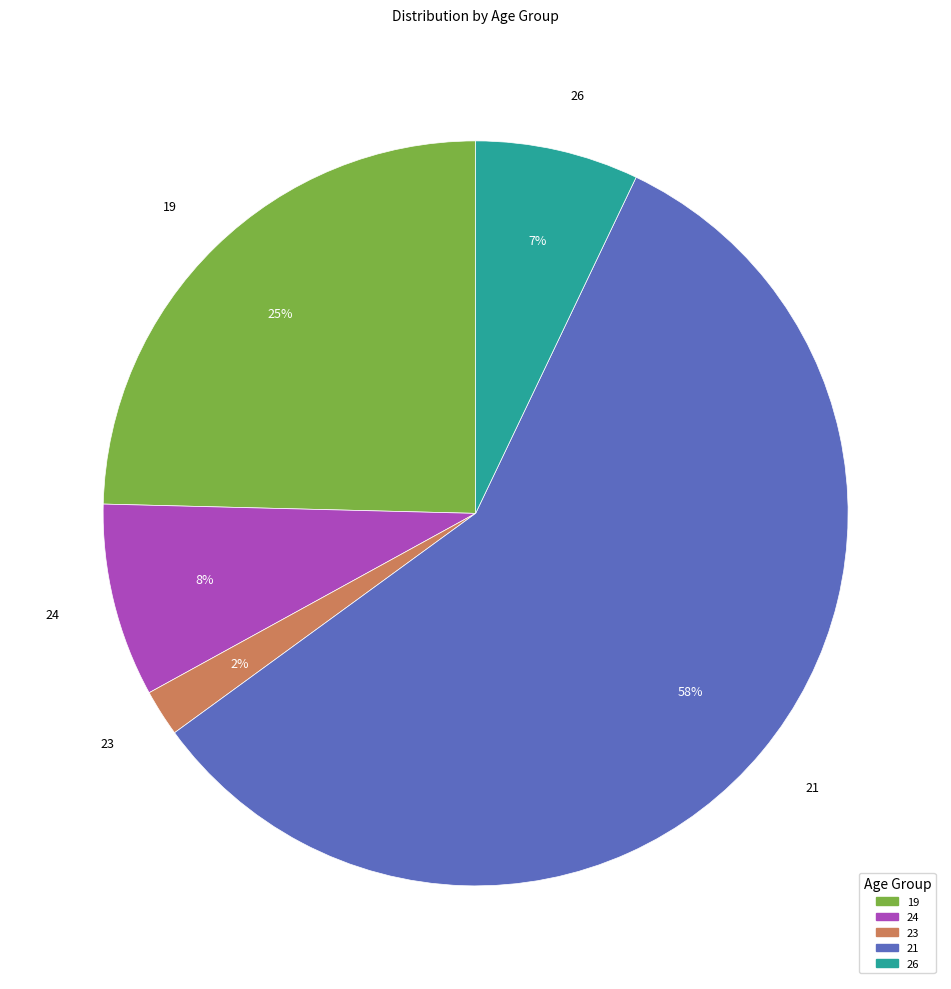

The 21 slice represents 70% of the pie. True or false?

False